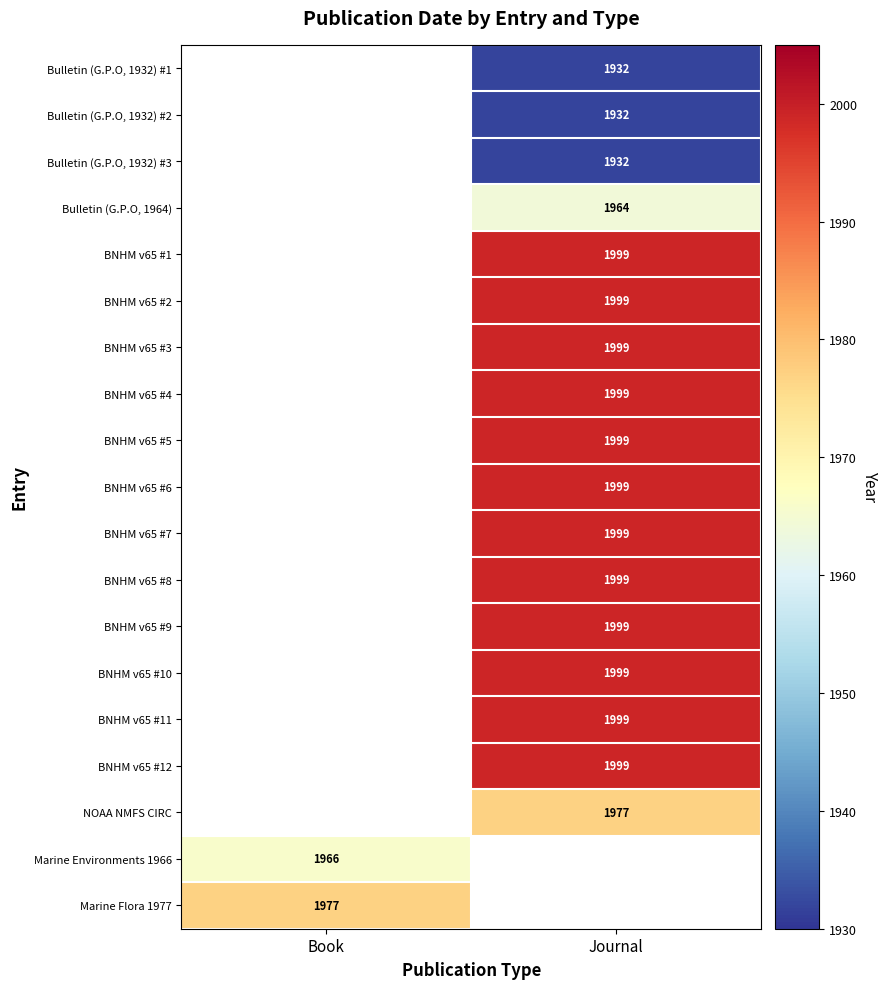

Is it true that Marine Flora 1977 equals 1067 at Book?

False